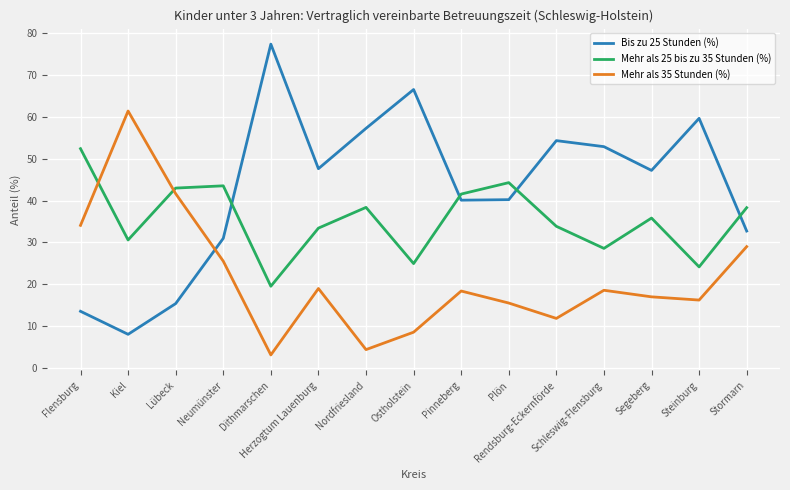

Where is the first local minimum for Bis zu 25 Stunden (%)?

Kiel